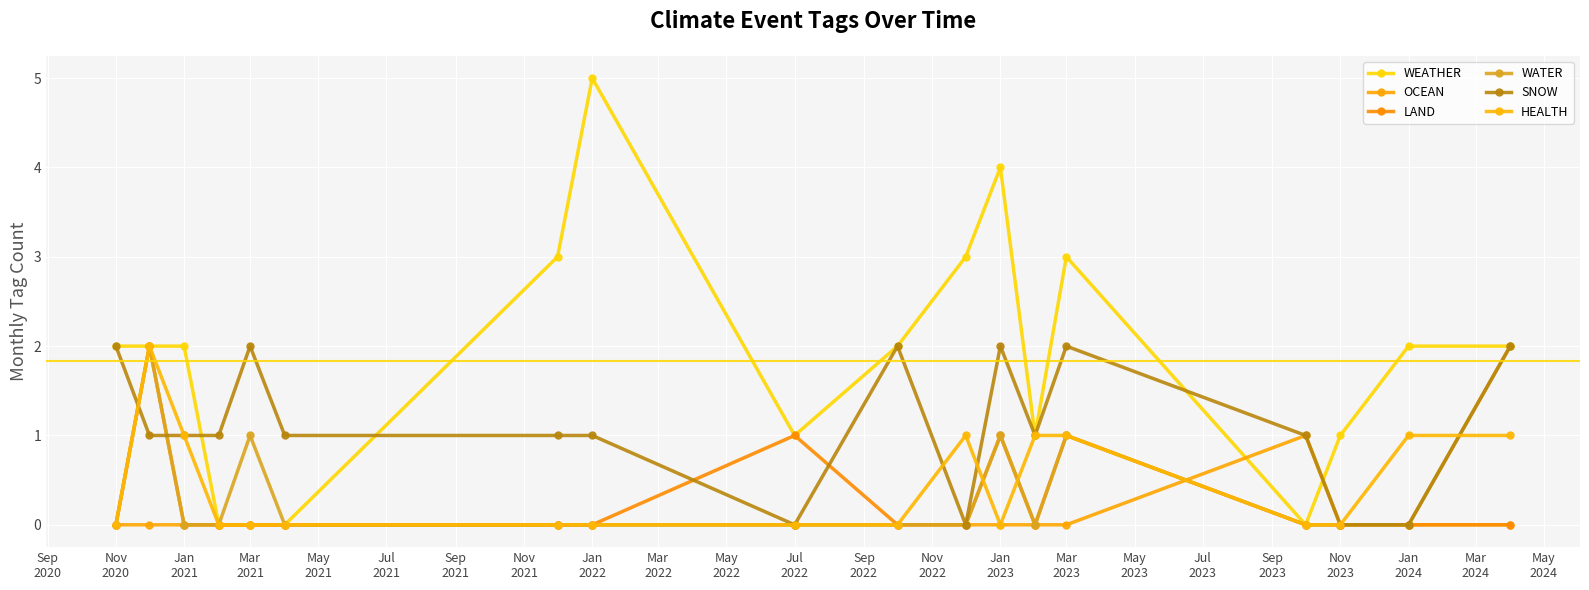

How many series are shown in this chart?

6